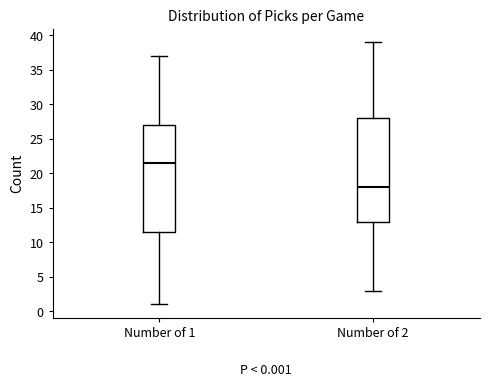

Which box has the lowest median line?

Number of 2